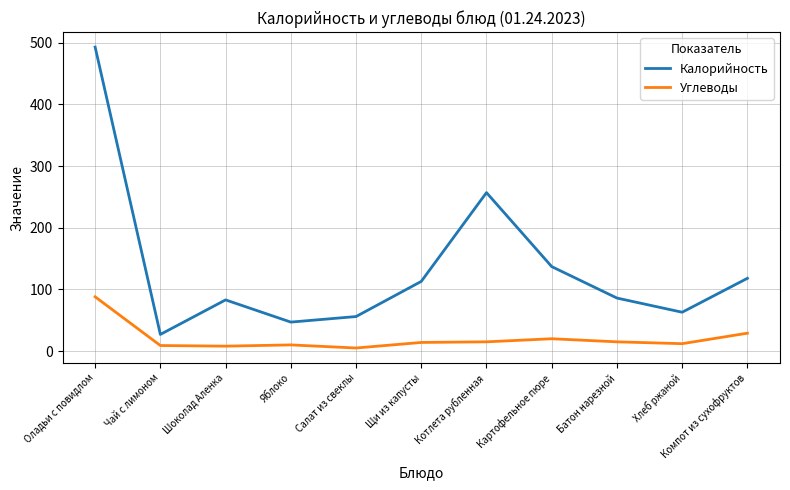

What is the minimum value for Калорийность?

27